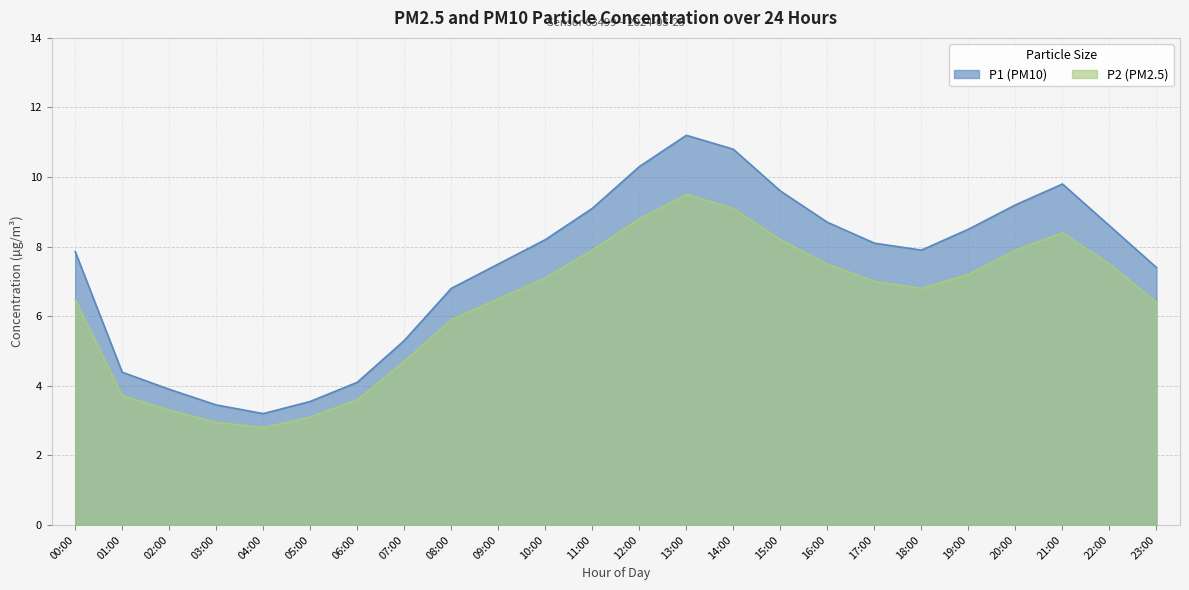

What is the difference between the P1 values at 21:00 and 18:00?

1.9